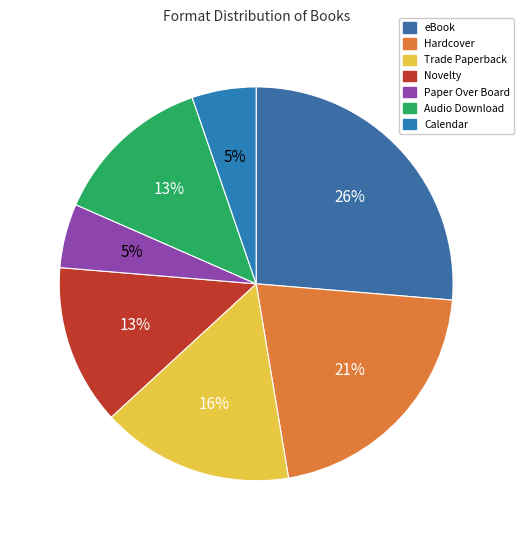

To the nearest percent, what is the difference between the largest and smallest slice percentages?

21%